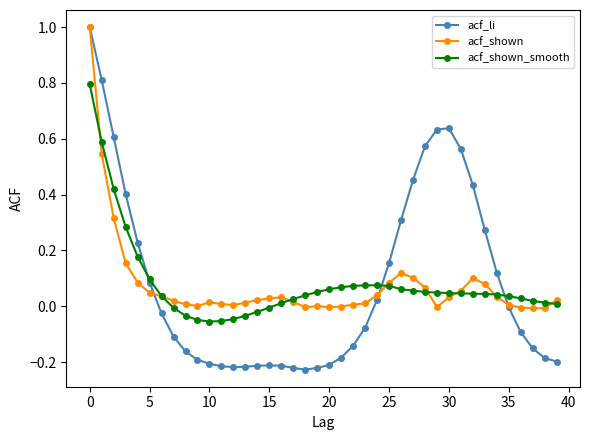

Which series has the largest range (max minus min)?

acf_li